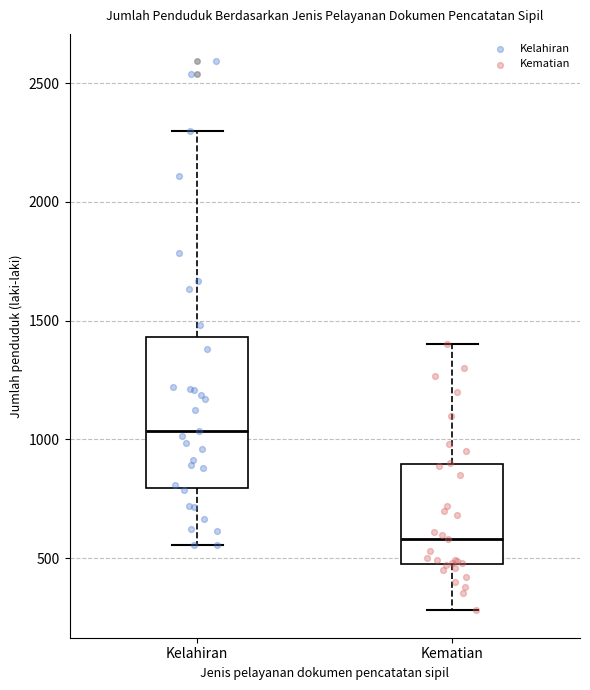

Reading left to right, read every box against the y-axis: the position of its median line, the range the box covers, and the ends of its whiskers. The values are not printed on the chart, so give them approximately, as read against the axis.

Kelahiran: median 1050, box 800 to 1450, whiskers 550 to 2300
Kematian: median 600, box 500 to 900, whiskers 300 to 1400